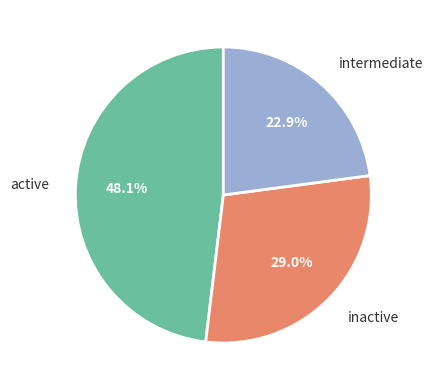

Which slice is the smallest?

intermediate